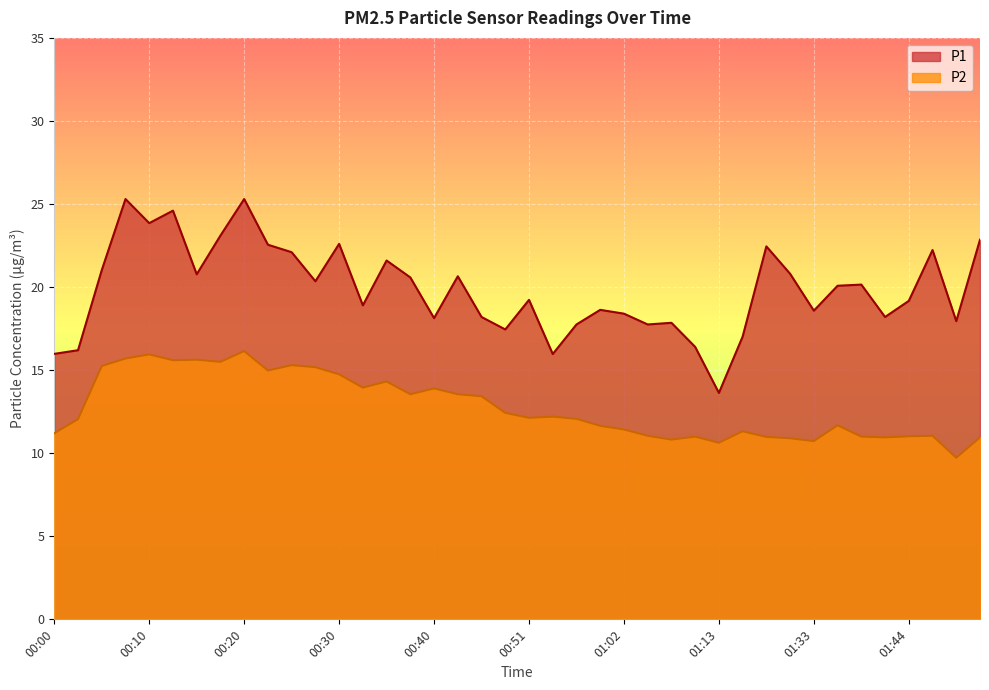

Which series has the largest total across all categories?

P1